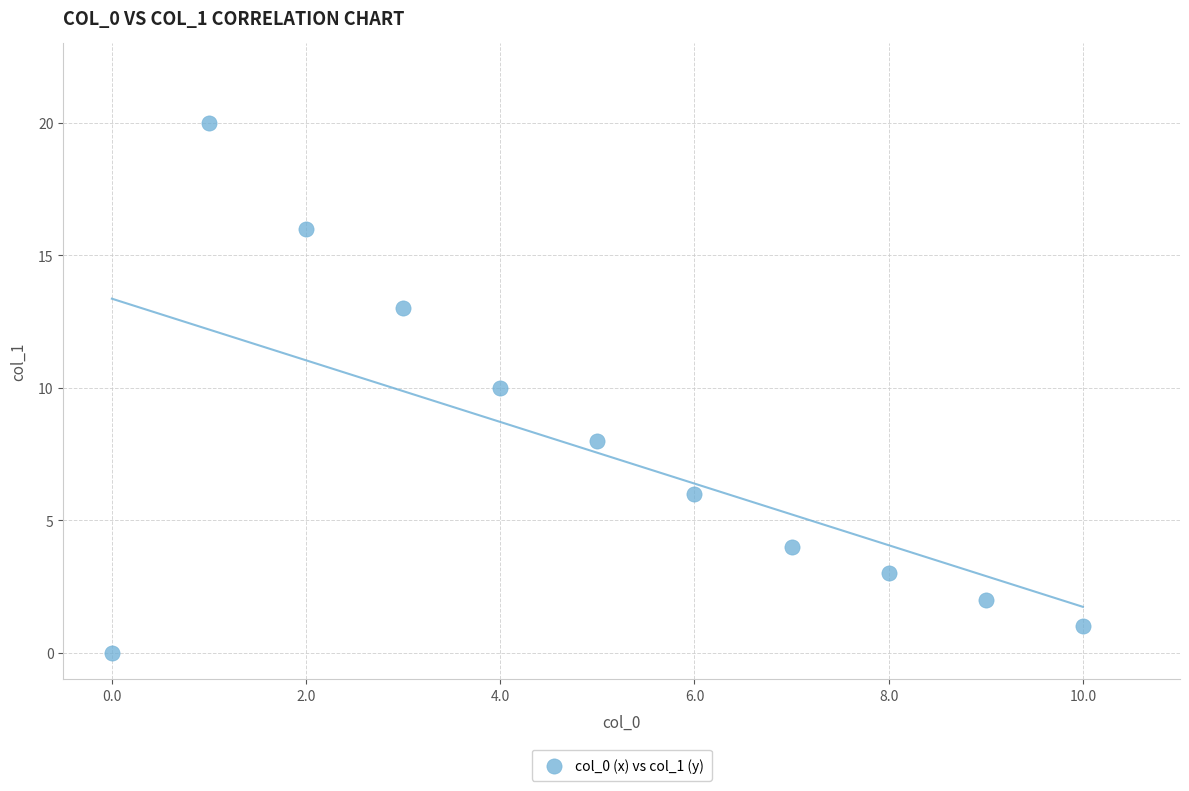

What is the average Y value?

8